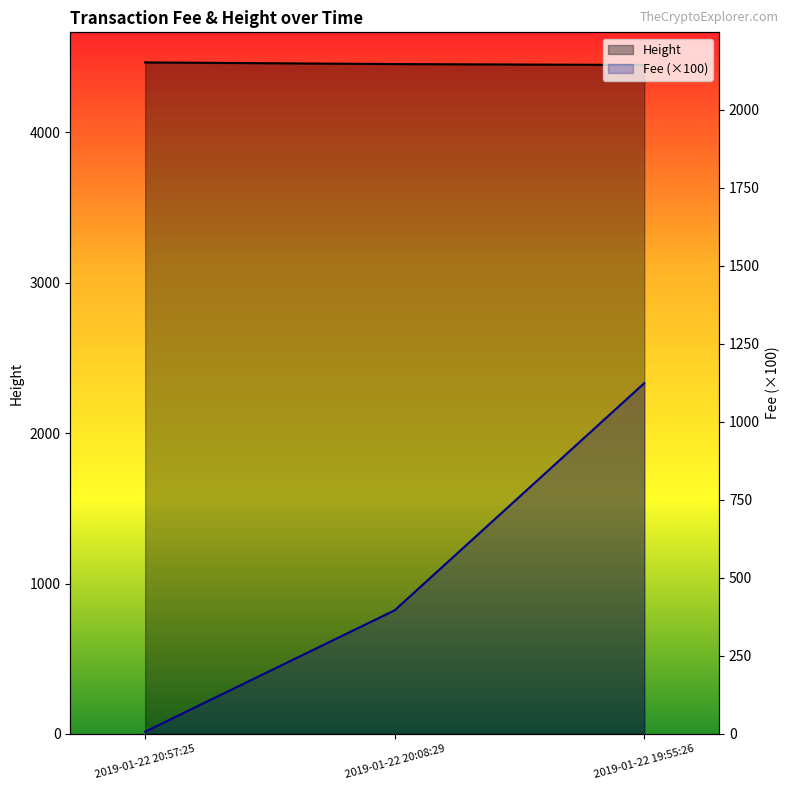

At how many categories does at least one series exceed 103?

3